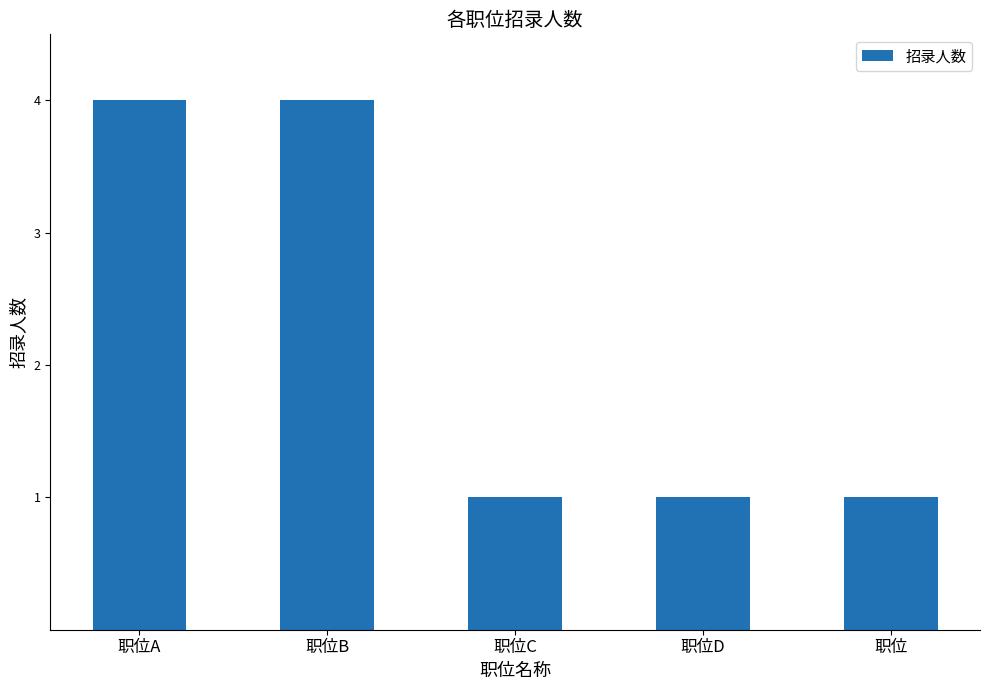

What is the label of the 5th bar from the right?

职位A